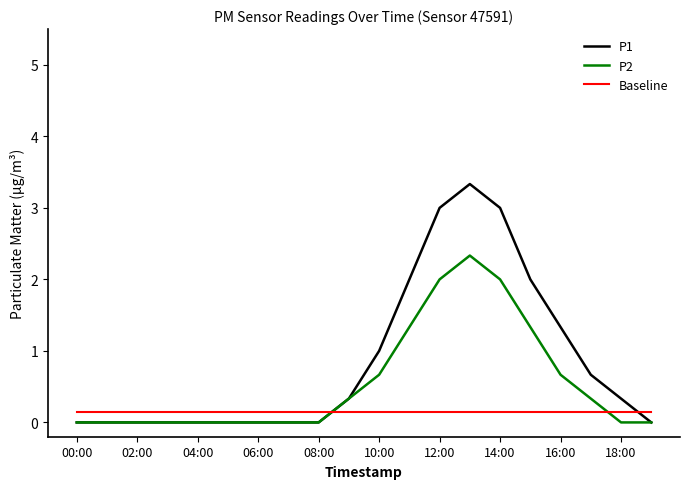

Count the number of data series in this chart.

3